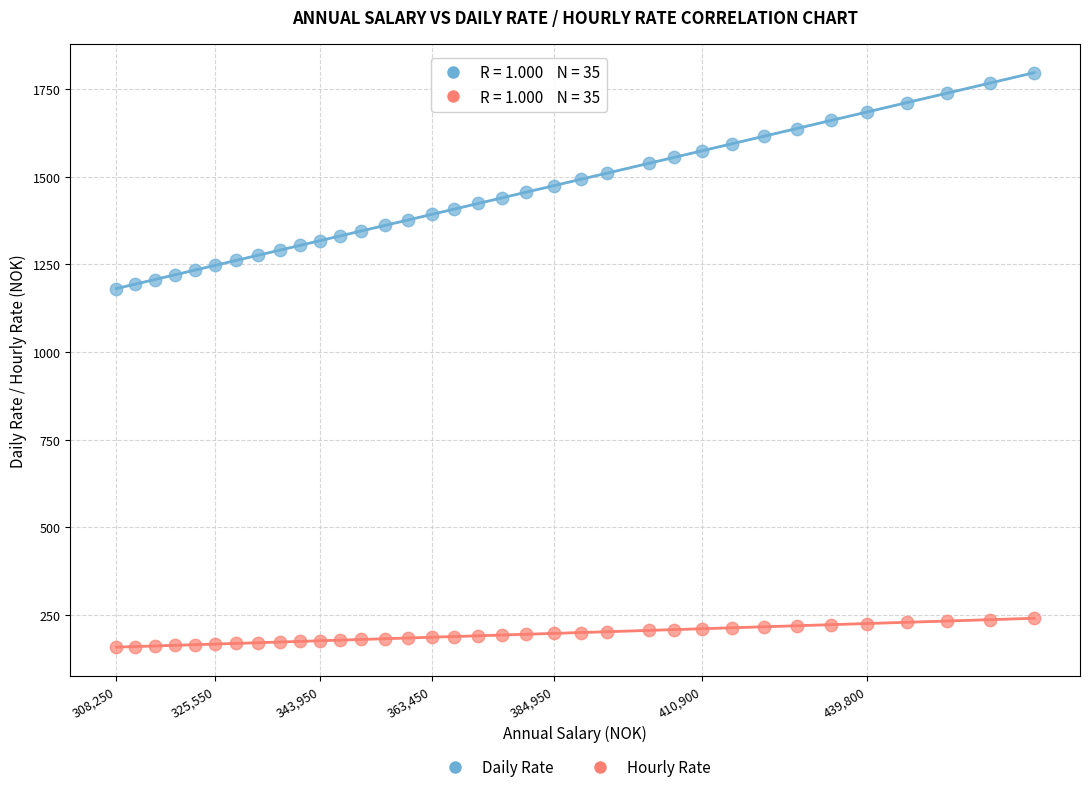

Across all data points, what is the range of Y values (max minus min)?

1638.9